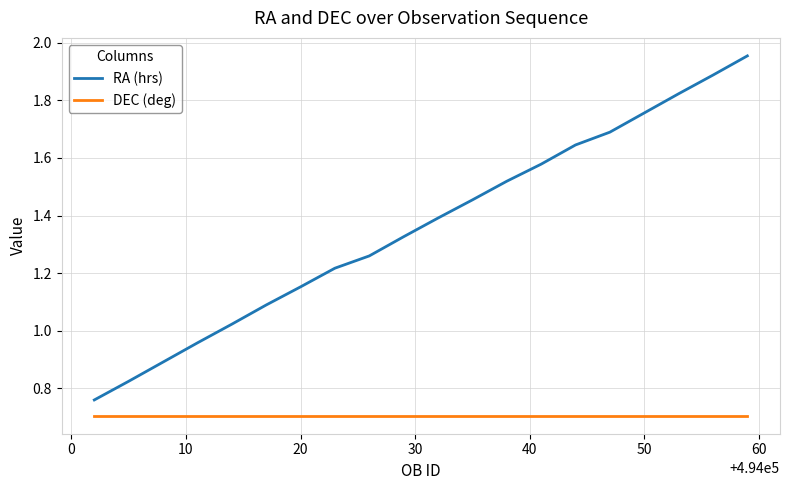

Does the chart have visible grid lines?

Yes